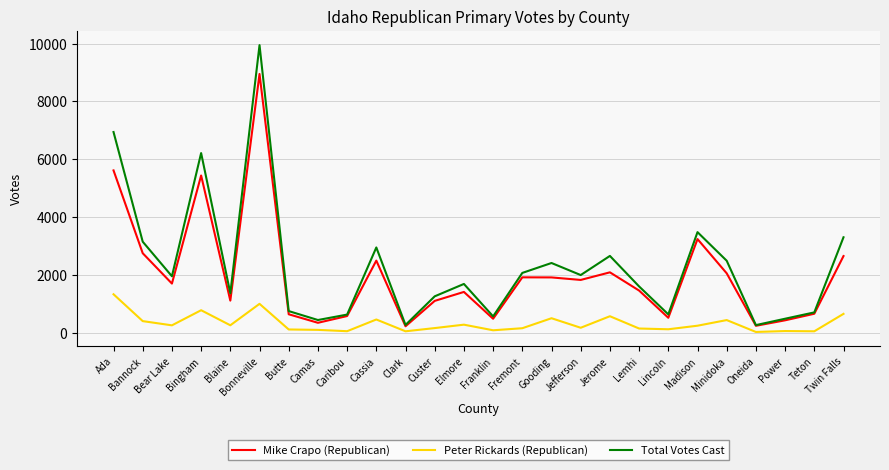

Count the number of data series in this chart.

3